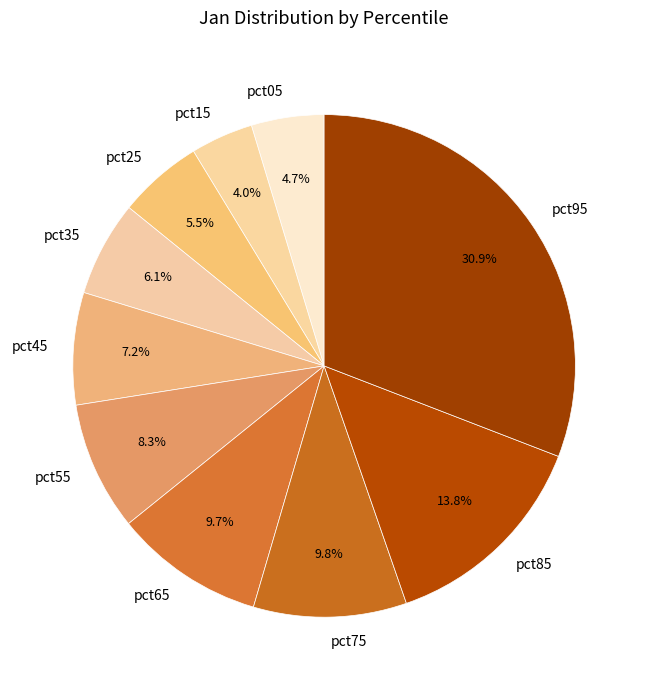

Does pct45 account for over 50% of the chart?

No